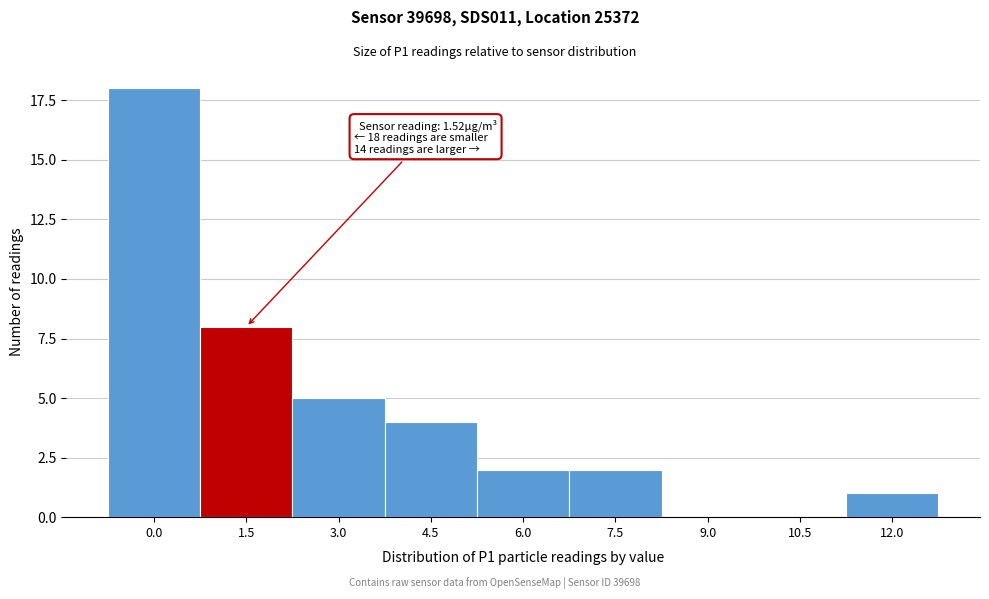

Reading right to left, transcribe all the data shown in this chart.

12.0=1	10.5=0	9.0=0	7.5=2	6.0=2	4.5=4	3.0=5	1.5=8	0.0=18